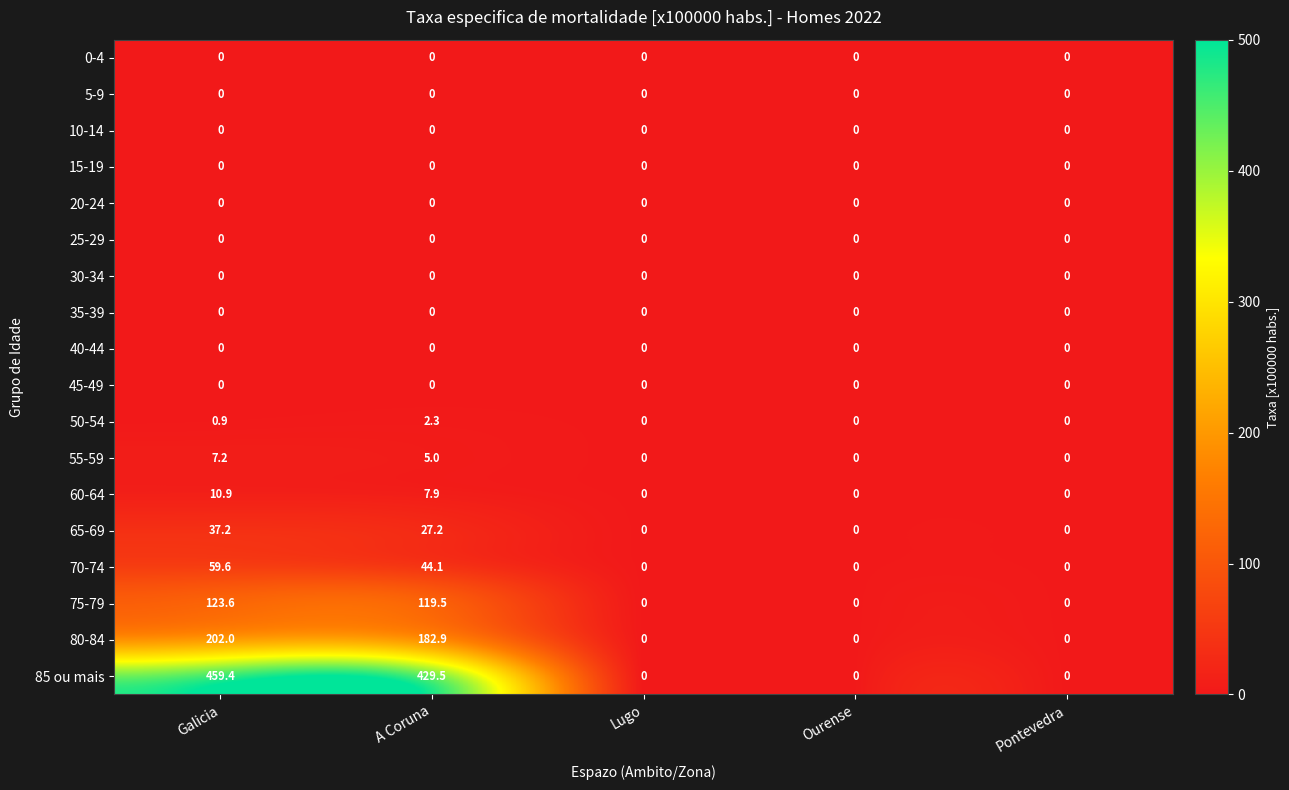

What is the difference between the 50-54 values at Ourense and A Coruna?

2.3